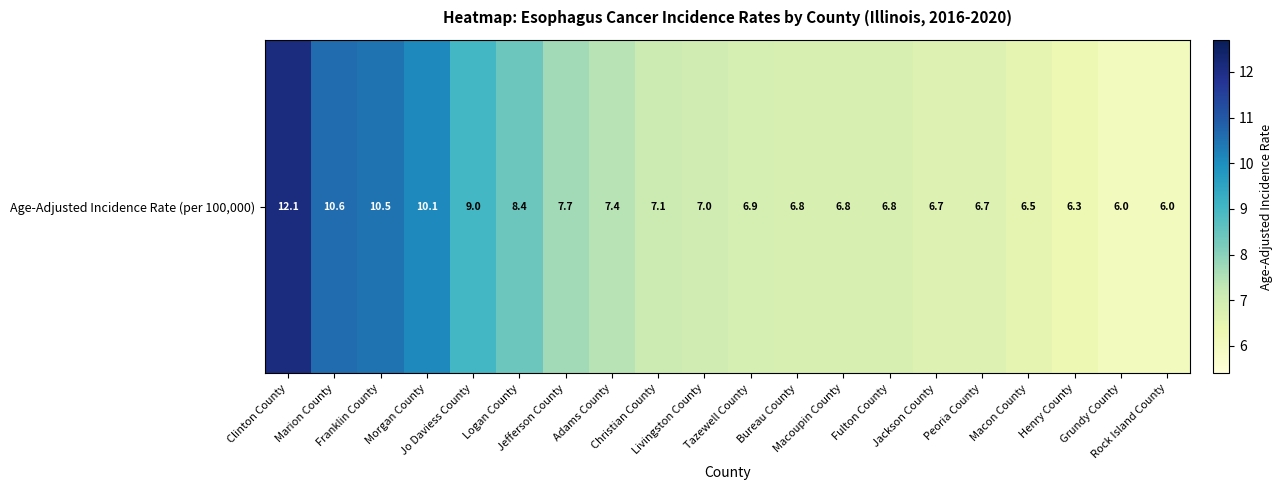

Between Adams County and Rock Island County, which is larger?

Adams County